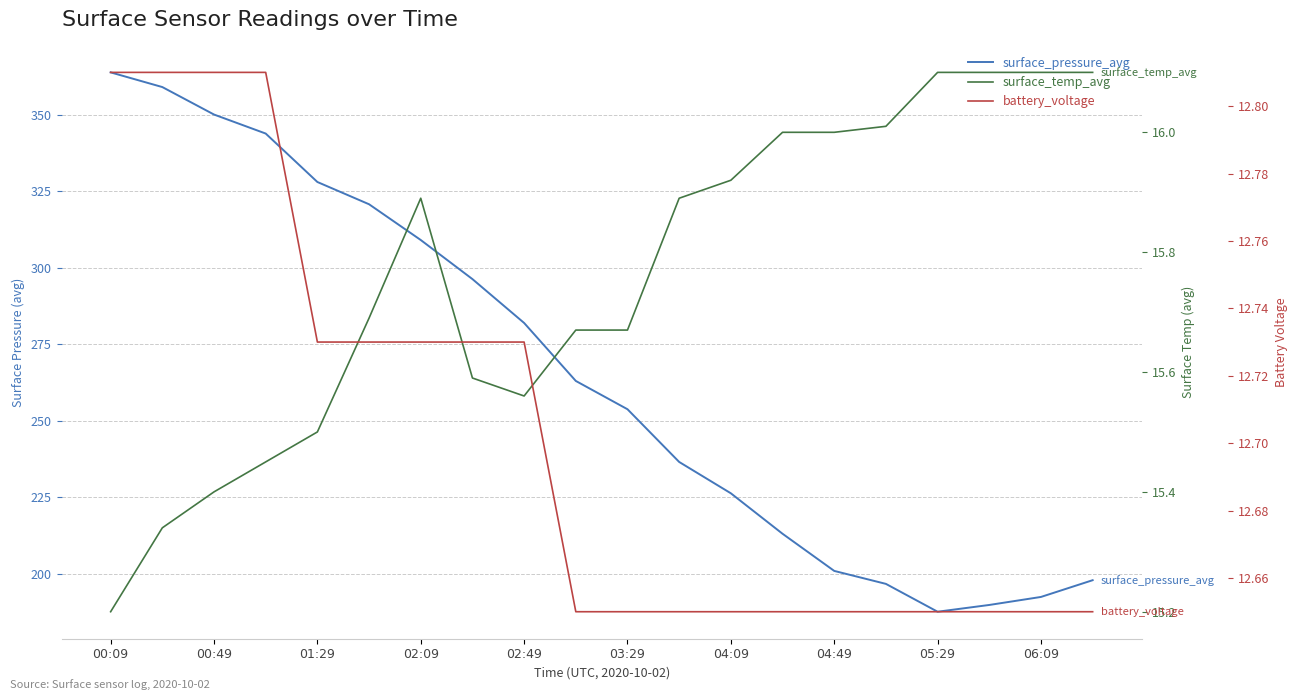

True or false: surface_temp_avg has more than 1 interior local peaks.

False